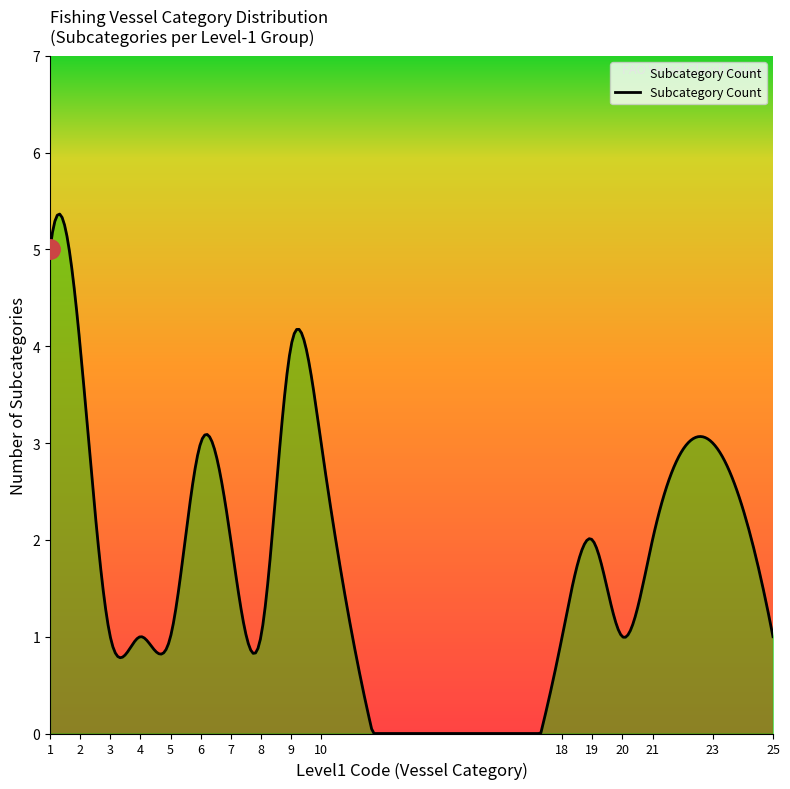

What is the greatest value displayed?

5.4